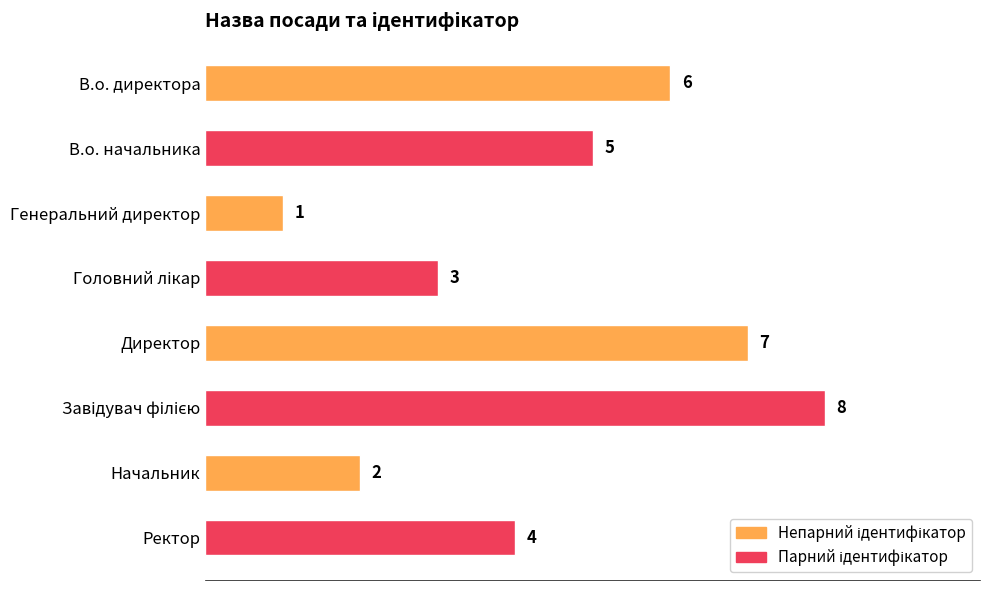

The chart shows a value of 2 at В.о. директора. True or false?

False